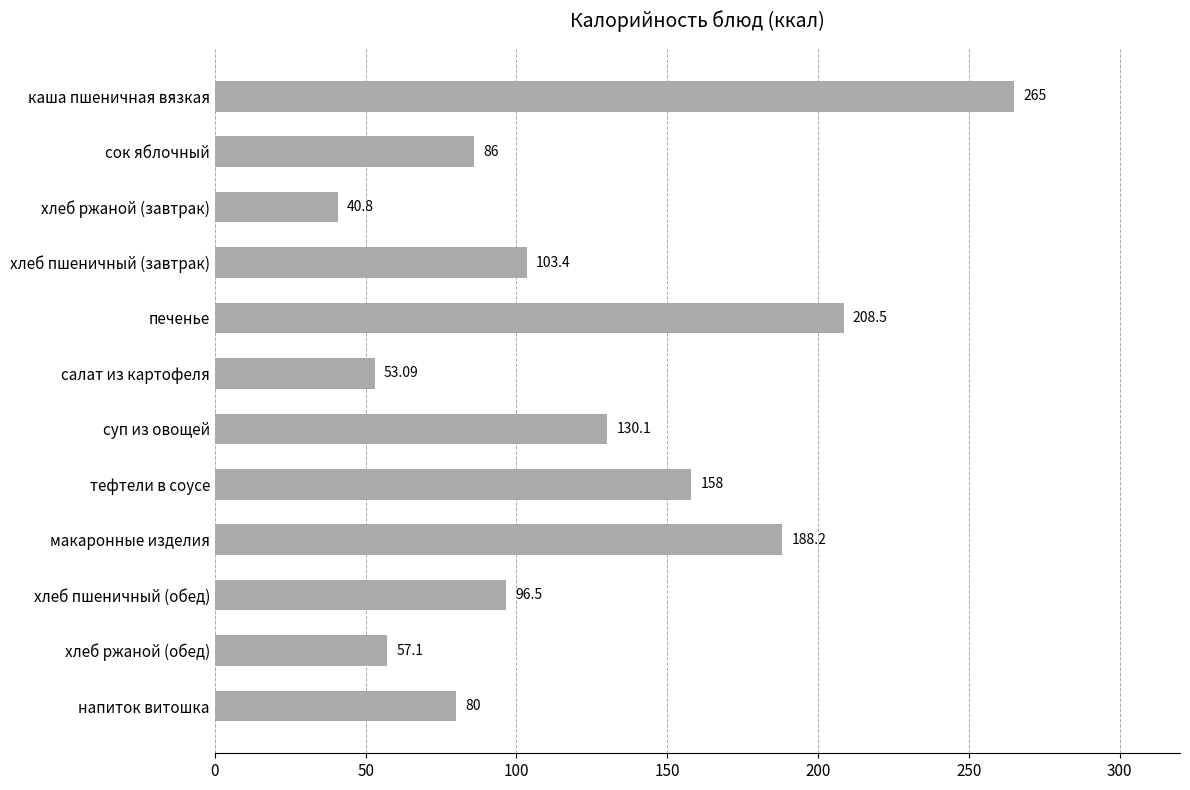

Count the number of data series in this chart.

1